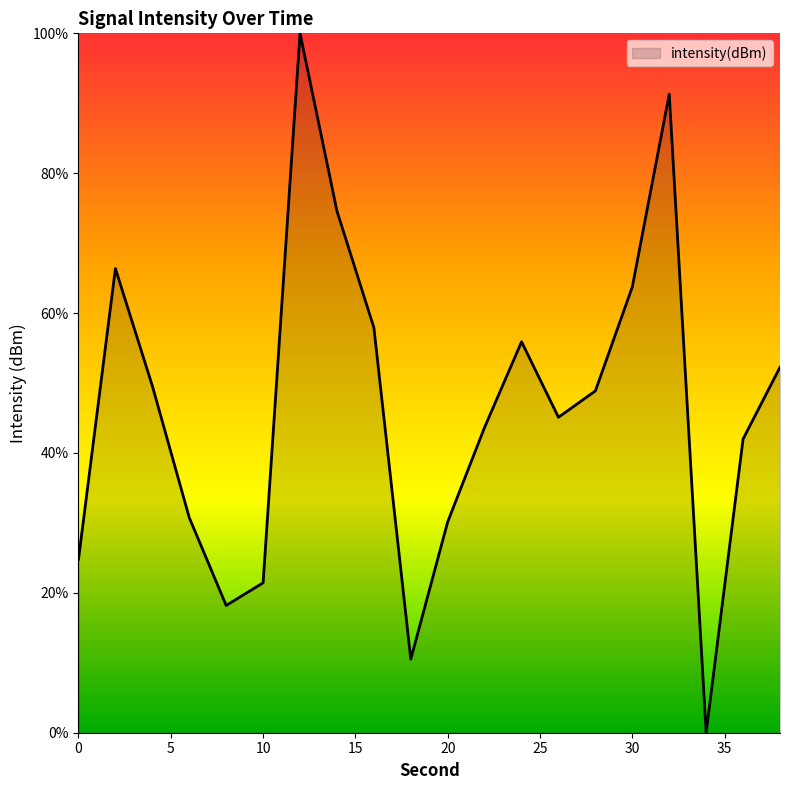

What is the difference between the maximum and minimum values?

100.0